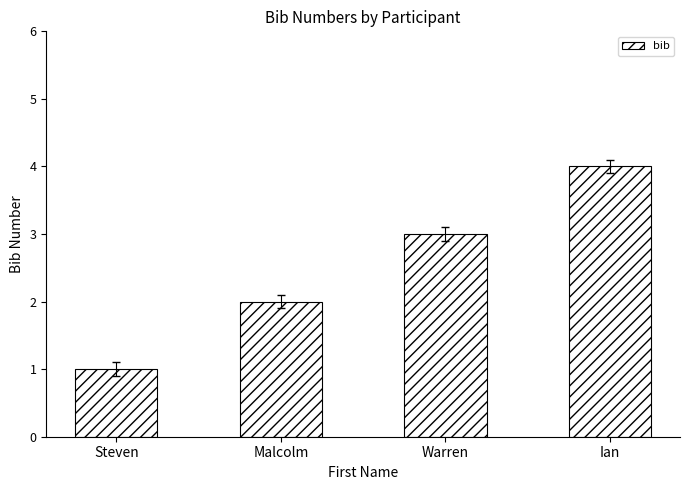

Rank the categories by value from lowest to highest.

Steven, Malcolm, Warren, Ian